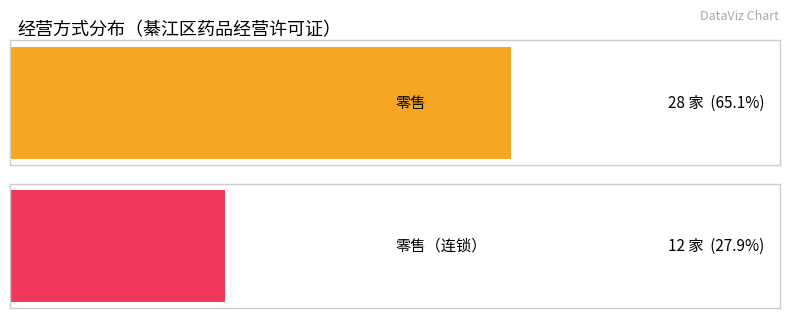

List the labels in order of value, smallest first.

零售（连锁）, 零售